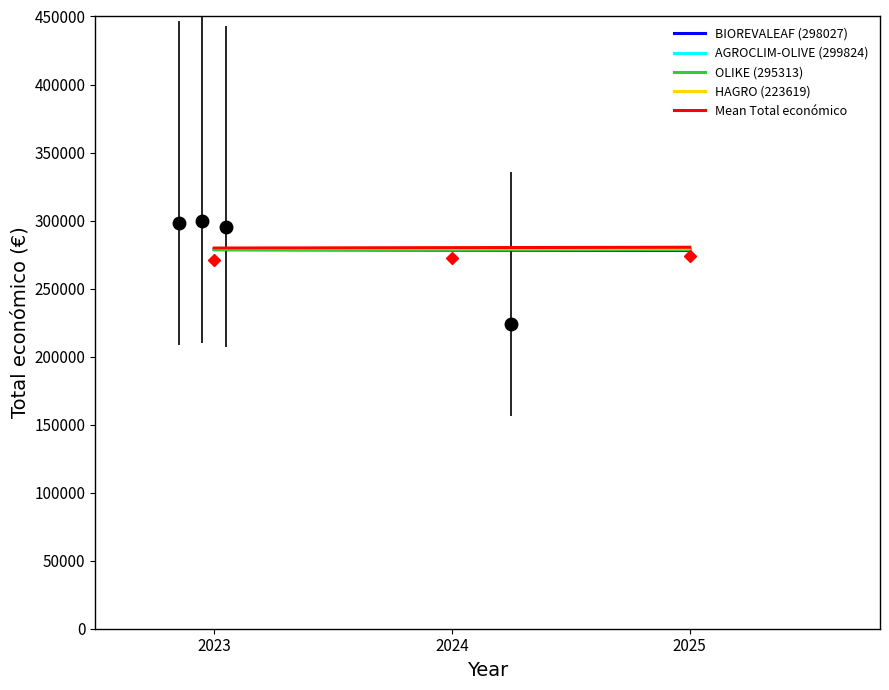

What is the total value across all series at 2024?

1395978.8